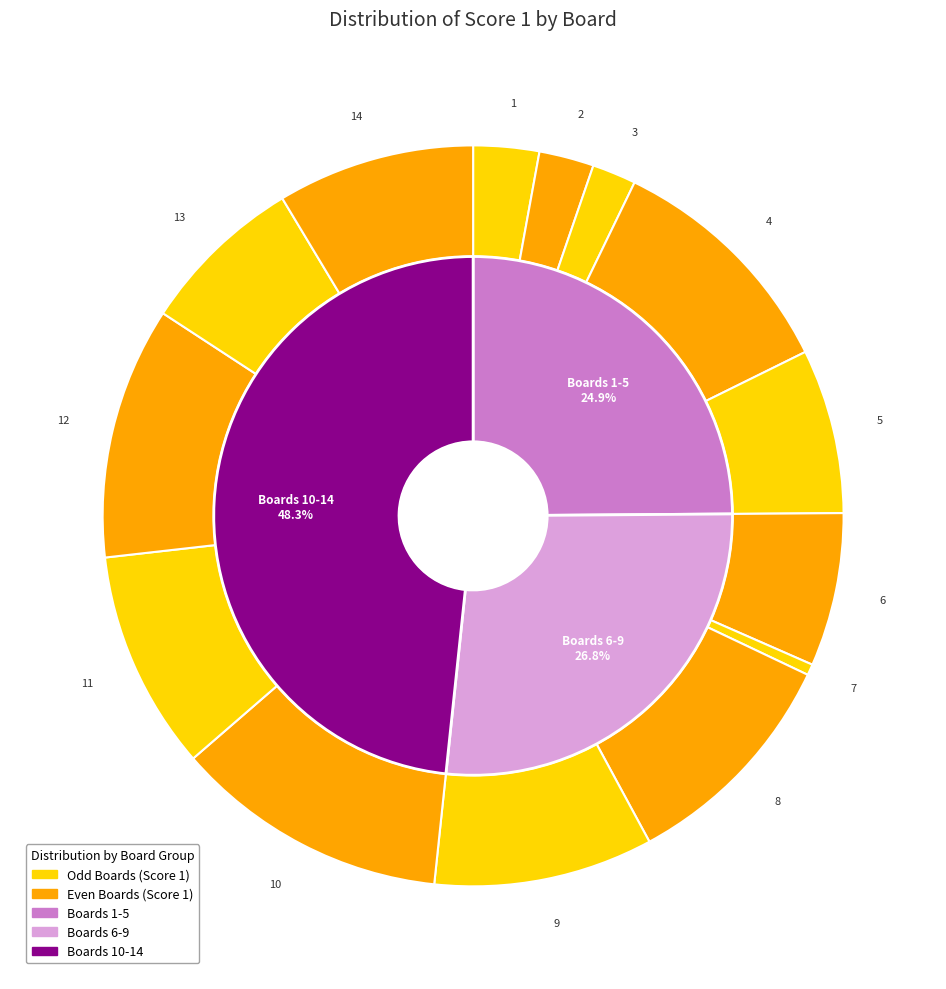

How many segments does this pie chart have?

14